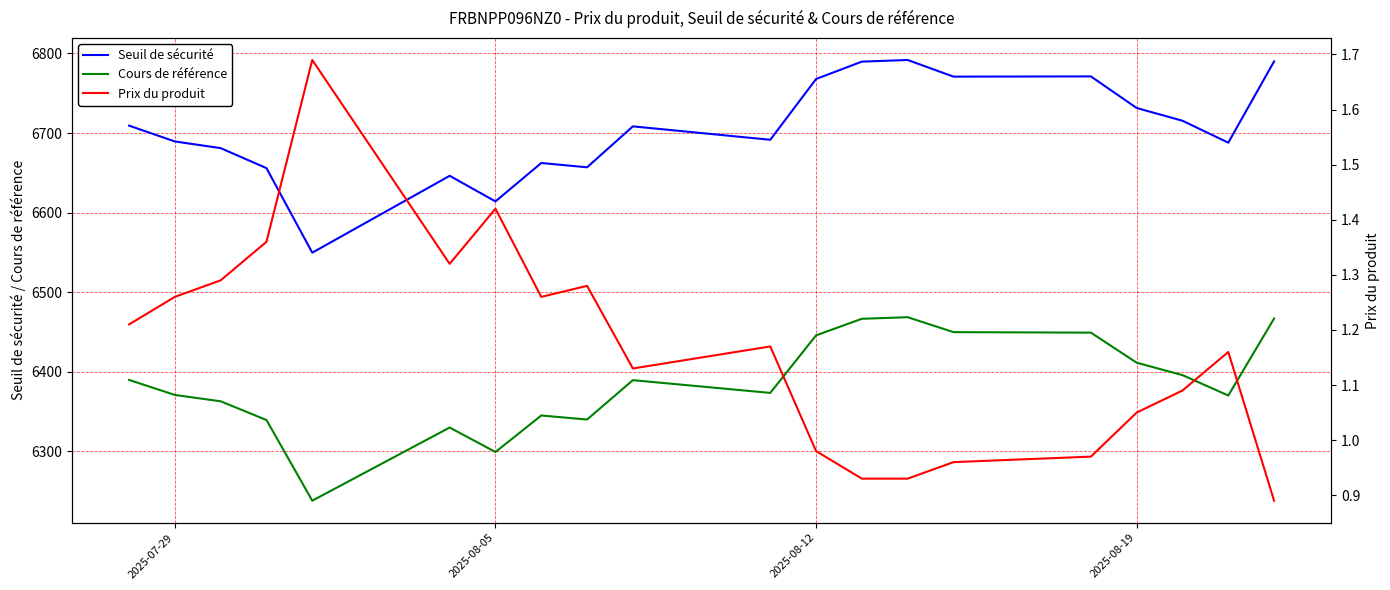

How many values in the Seuil de sécurité series are below 6708?

10